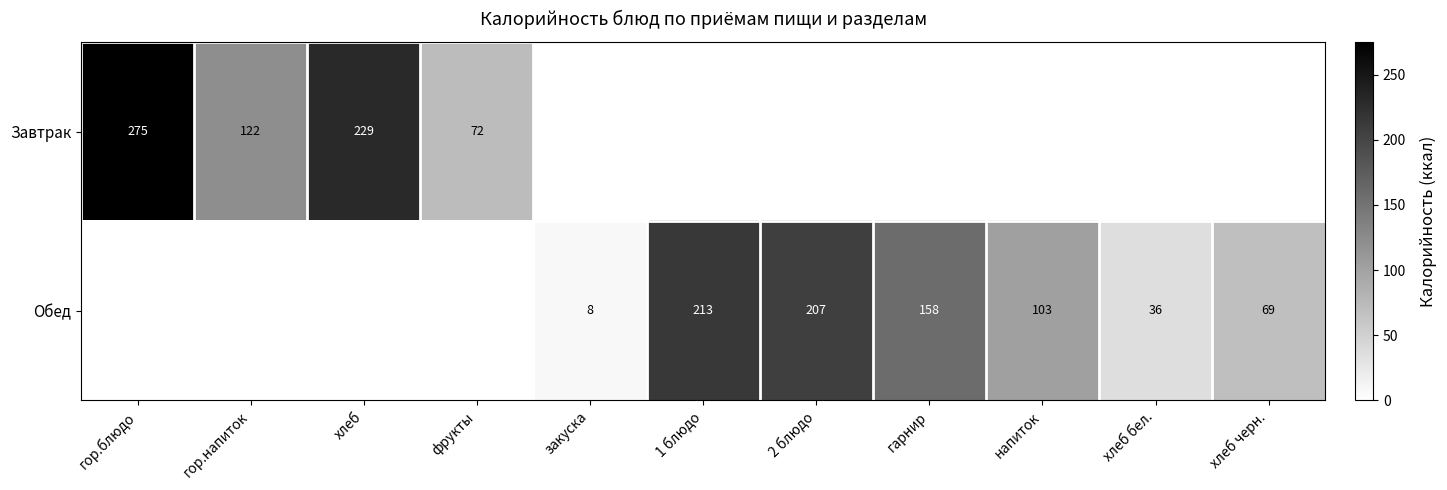

The Завтрак series shows 229 at хлеб. True or false?

True